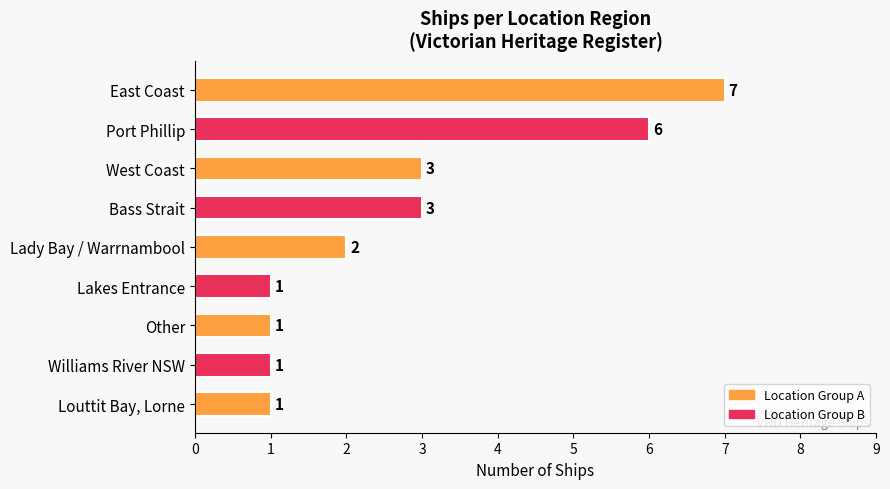

True or false: the data shows 10 at Port Phillip.

False